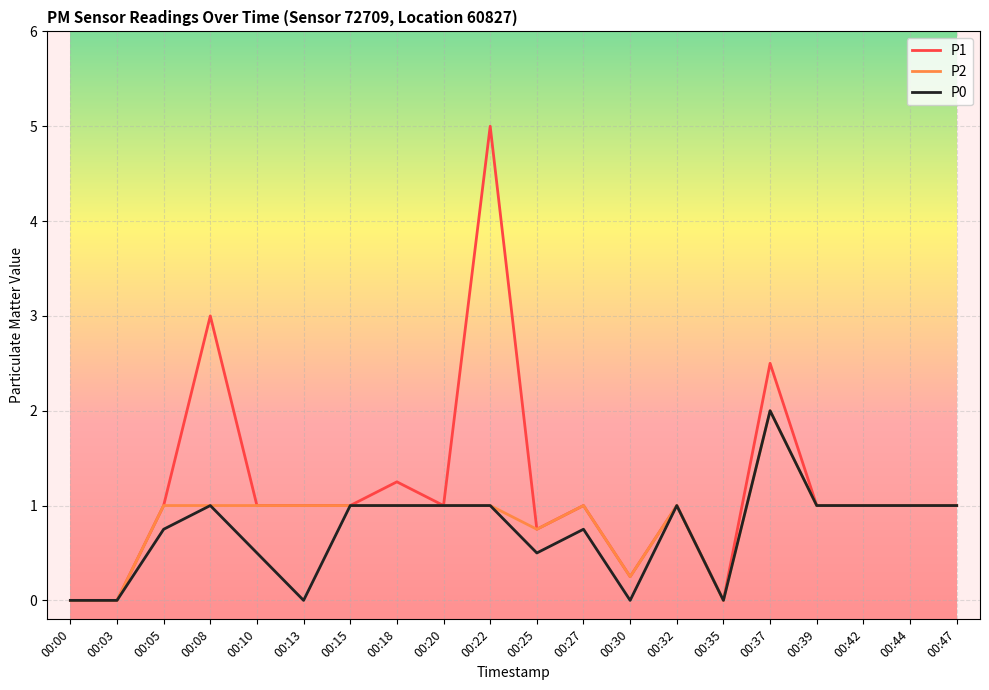

At which category is the sum across all series the highest?

00:22